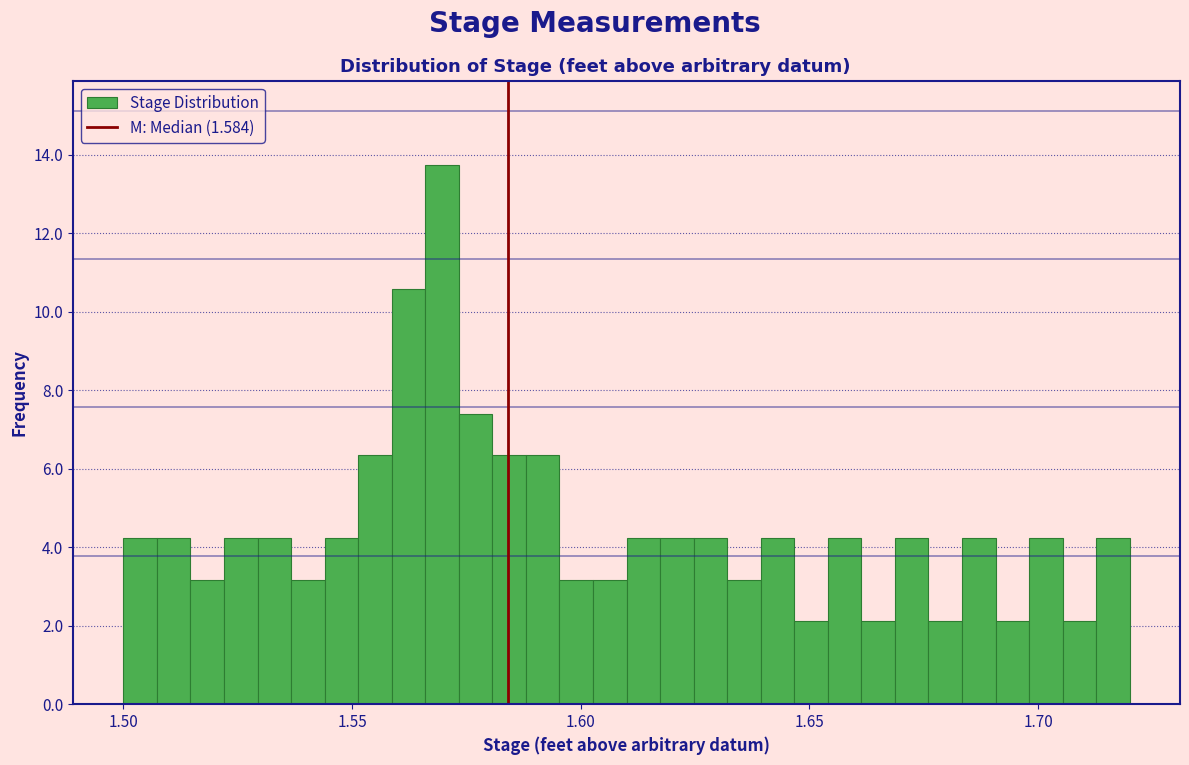

Read against the x-axis, roughly where is the centre of the tallest bar?

1.570